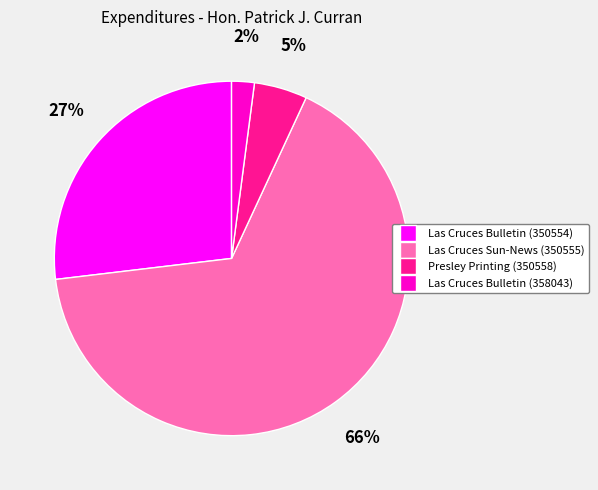

Which has a higher value, Las Cruces Bulletin (358043) or Presley Printing (350558)?

Presley Printing (350558)